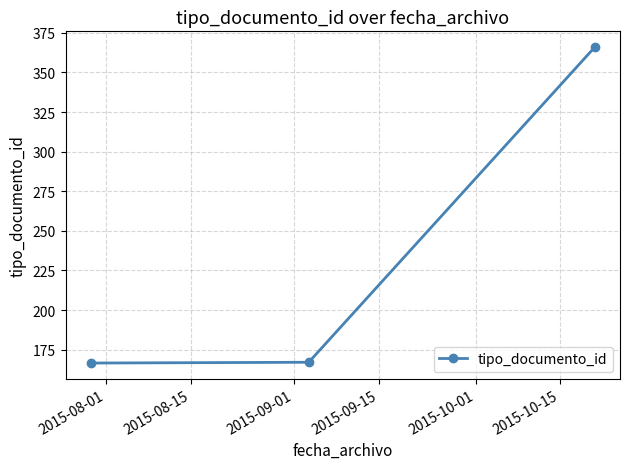

What is the maximum value shown in the chart?

366.0